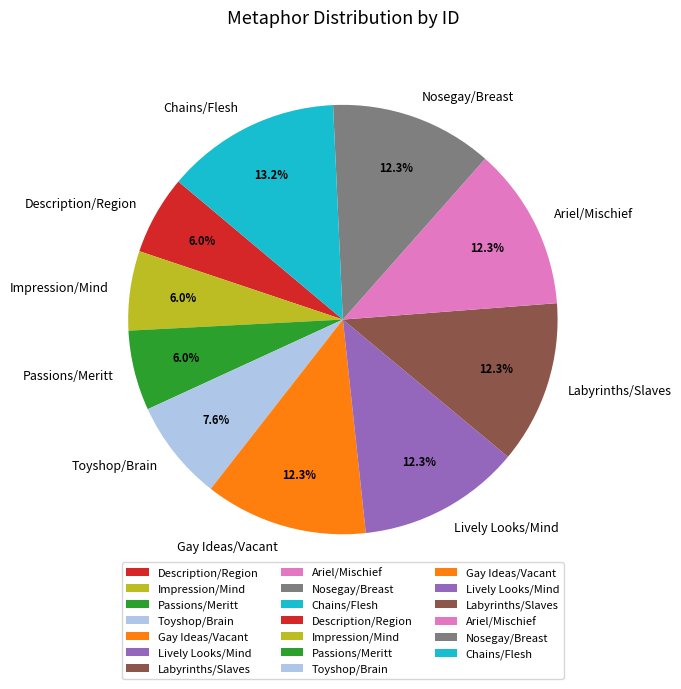

How much of the chart is everything except Nosegay/Breast?

87.7%